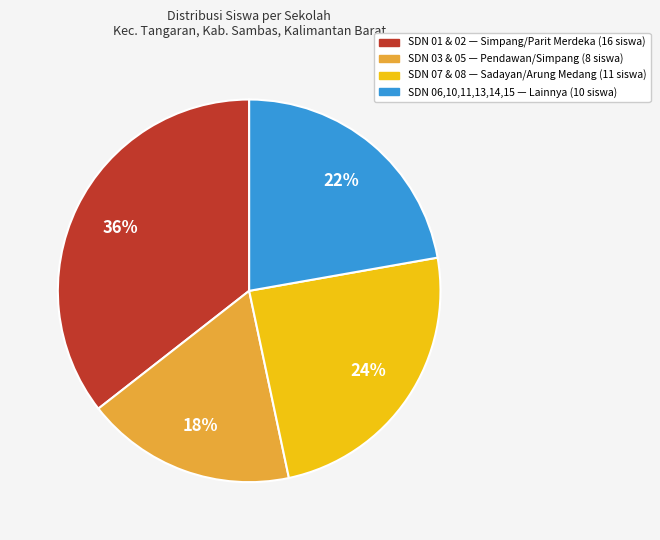

To the nearest percent, what is the average slice percentage?

25%